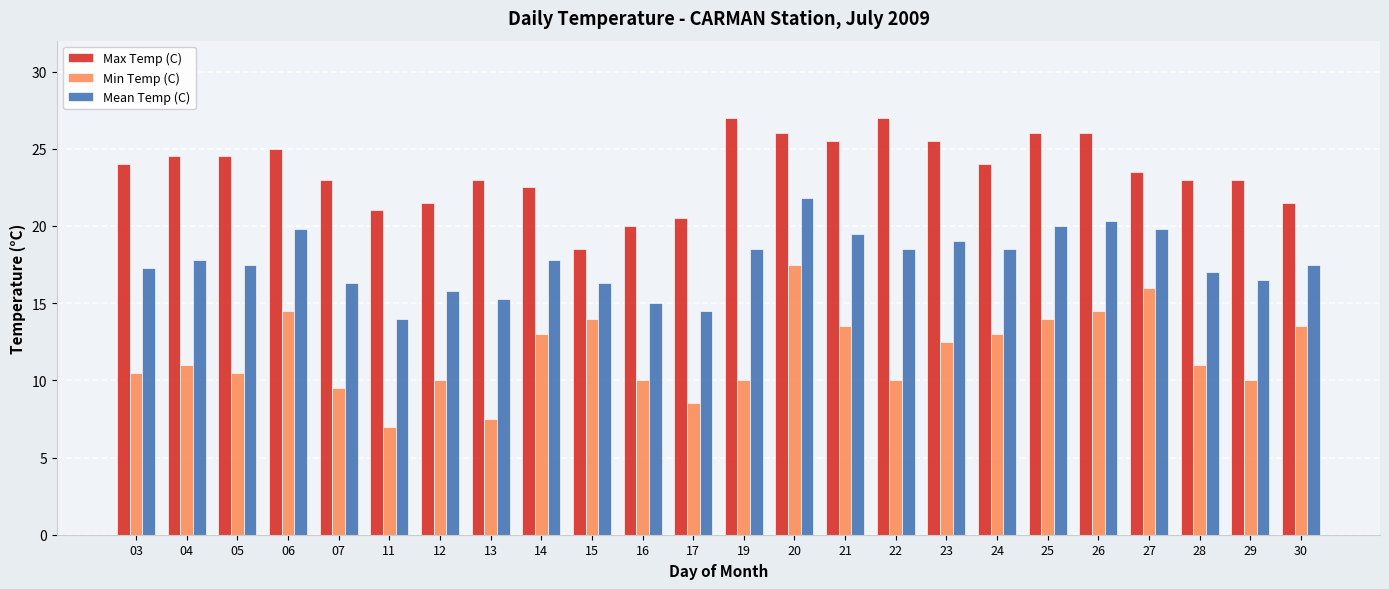

What is the value of the Max Temp (C) bar at the 12th from the left?

20.5